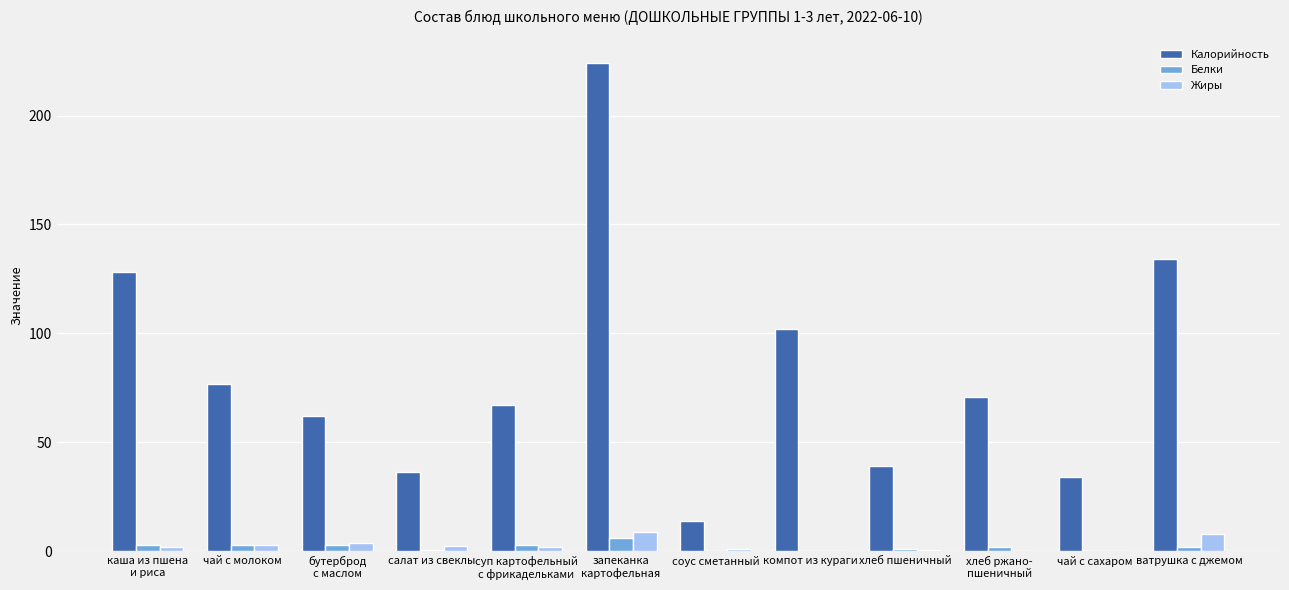

Which series has the largest total across all categories?

Калорийность